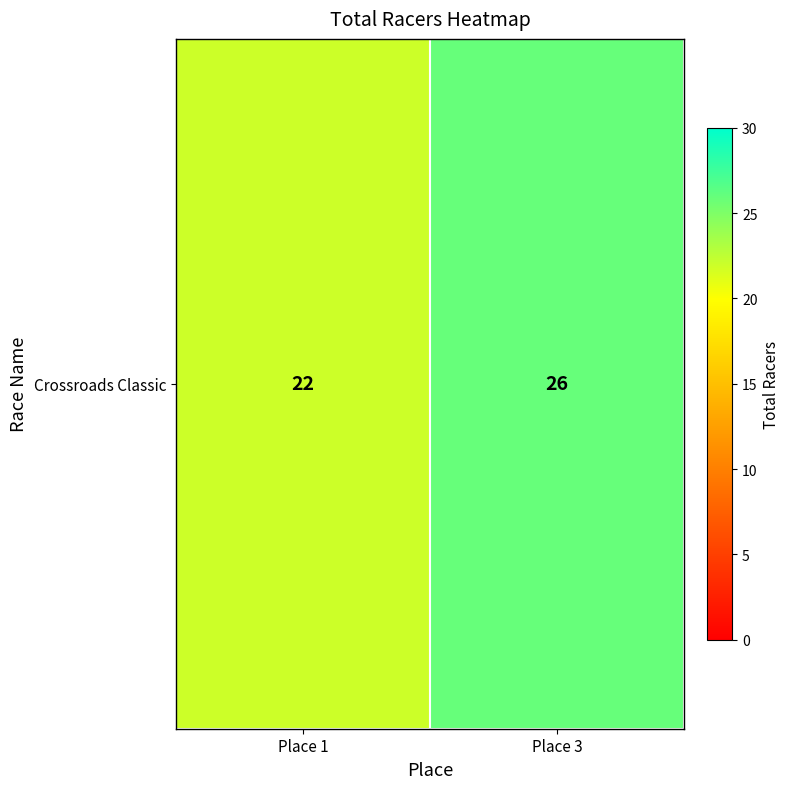

Reading right to left, transcribe all the data shown in this chart.

Place 3=26	Place 1=22